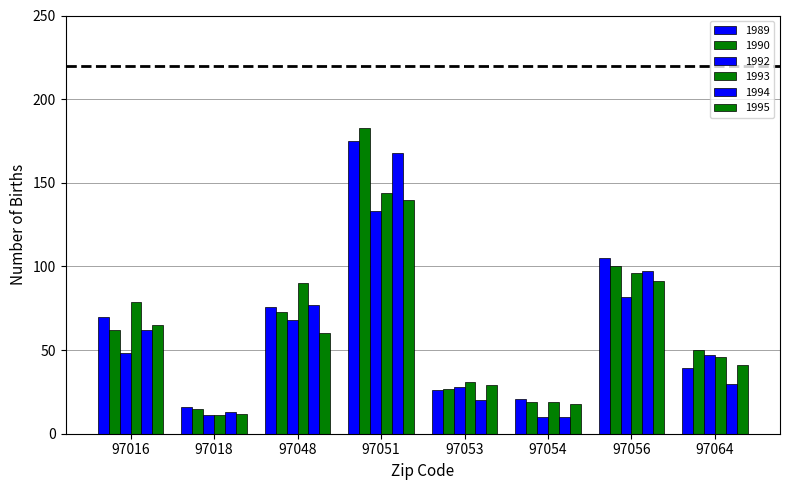

At how many categories does at least one series exceed 70?

4